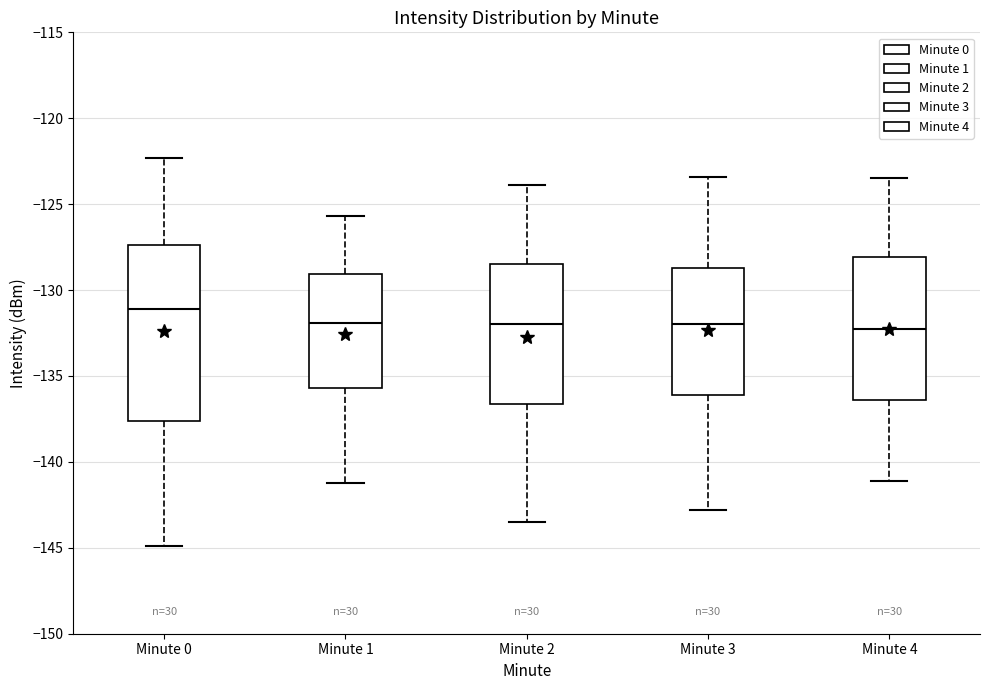

Which box has the highest median line?

Minute 0